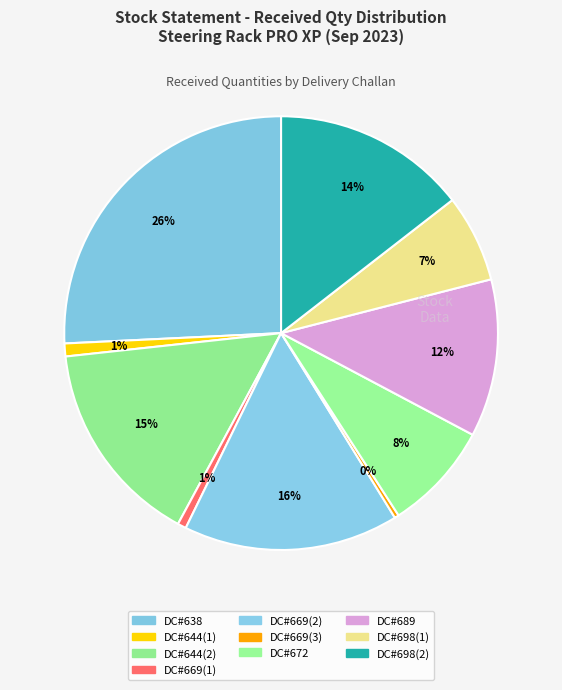

What is the smallest slice in the pie chart?

DC#669(3)